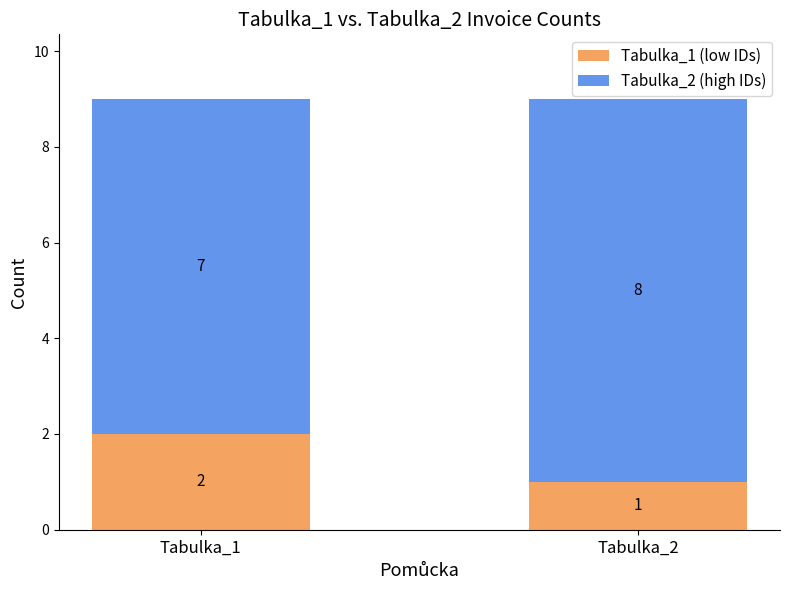

Reading left to right, what are the values for Tabulka_1 (low IDs)?

2	1